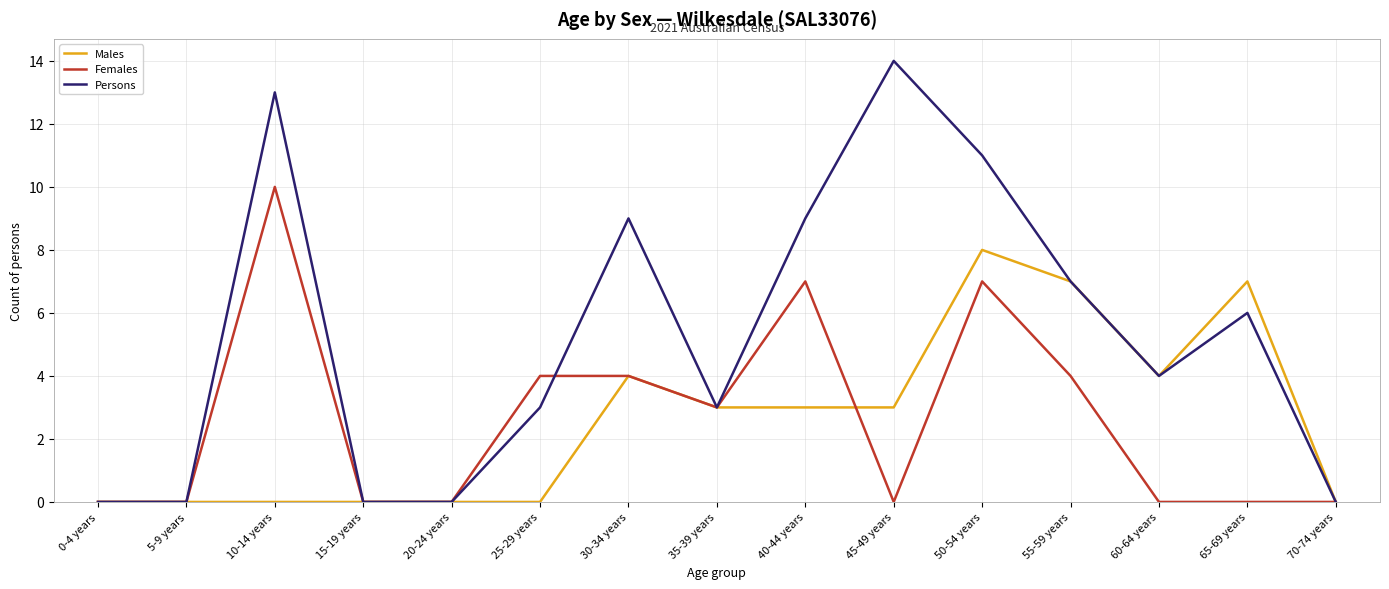

Is it true that Males equals -5 at 70-74 years?

False